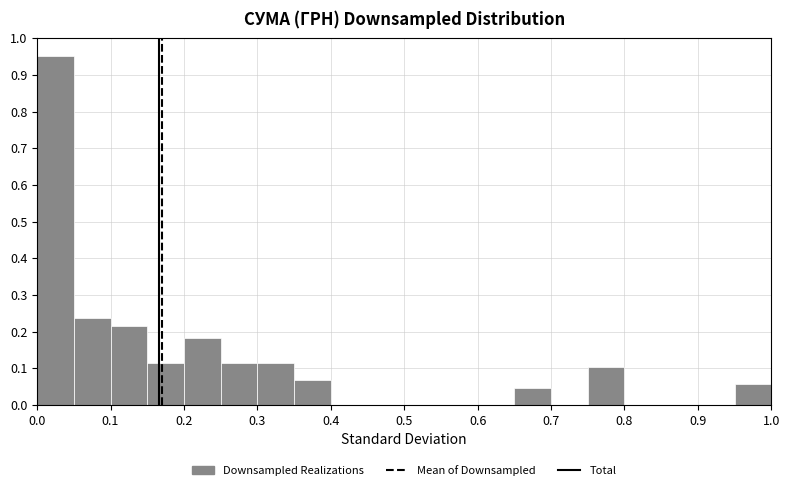

Reading left to right, transcribe this chart: for each bar, give the range it covers on the x-axis and its height. The values are not printed on the chart, so give them approximately, as read against the axis.

0.00 to 0.05: 0.95
0.05 to 0.10: 0.24
0.10 to 0.15: 0.22
0.15 to 0.20: 0.11
0.20 to 0.25: 0.18
0.25 to 0.30: 0.11
0.30 to 0.35: 0.11
0.35 to 0.40: 0.07
0.40 to 0.45: 0
0.45 to 0.50: 0
0.50 to 0.55: 0
0.55 to 0.60: 0
0.60 to 0.65: 0
0.65 to 0.70: 0.05
0.70 to 0.75: 0
0.75 to 0.80: 0.10
0.80 to 0.85: 0
0.85 to 0.90: 0
0.90 to 0.95: 0
0.95 to 1.00: 0.06